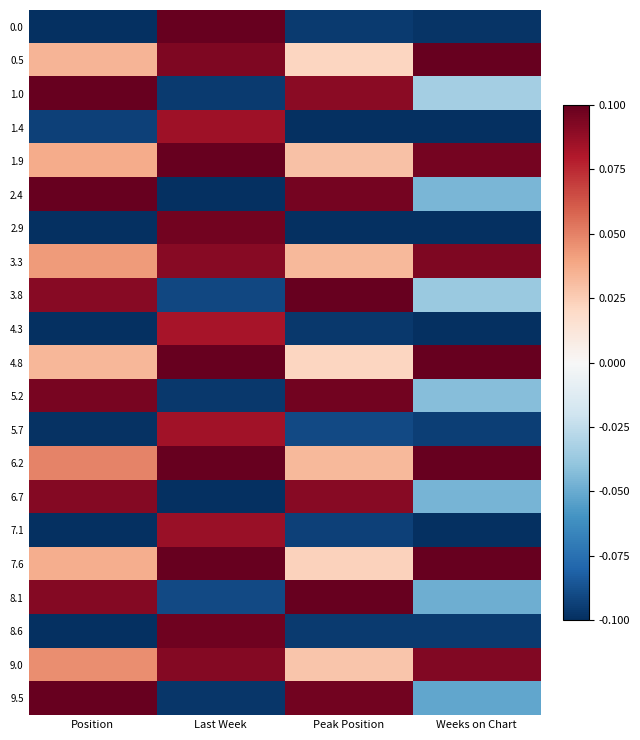

At how many categories does at least one series exceed 0?

4